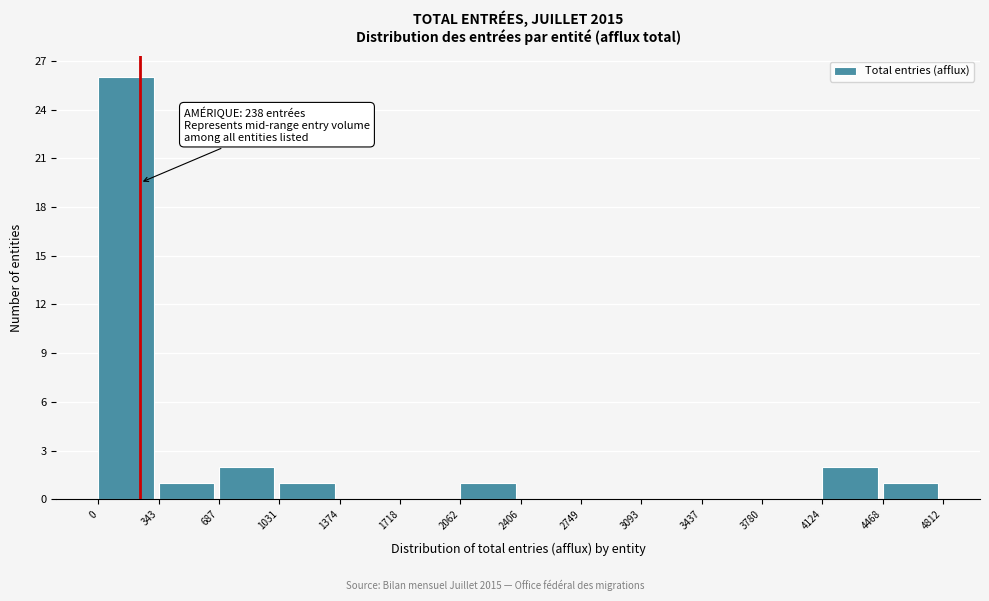

Over which range of the x-axis is the bar tallest?

0 to 343